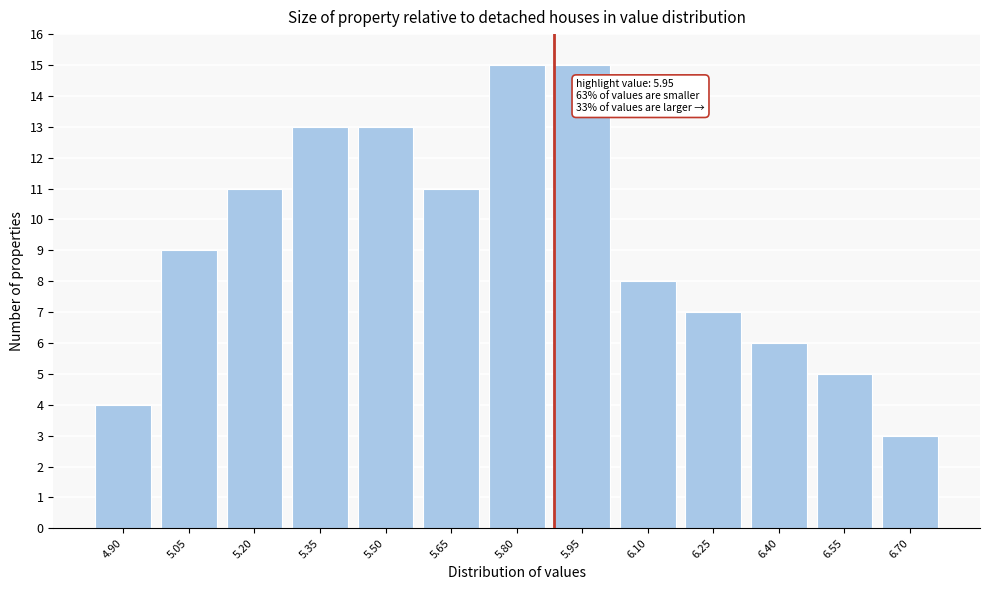

Reading left to right, what are all the values shown in this chart?

4	9	11	13	13	11	15	15	8	7	6	5	3